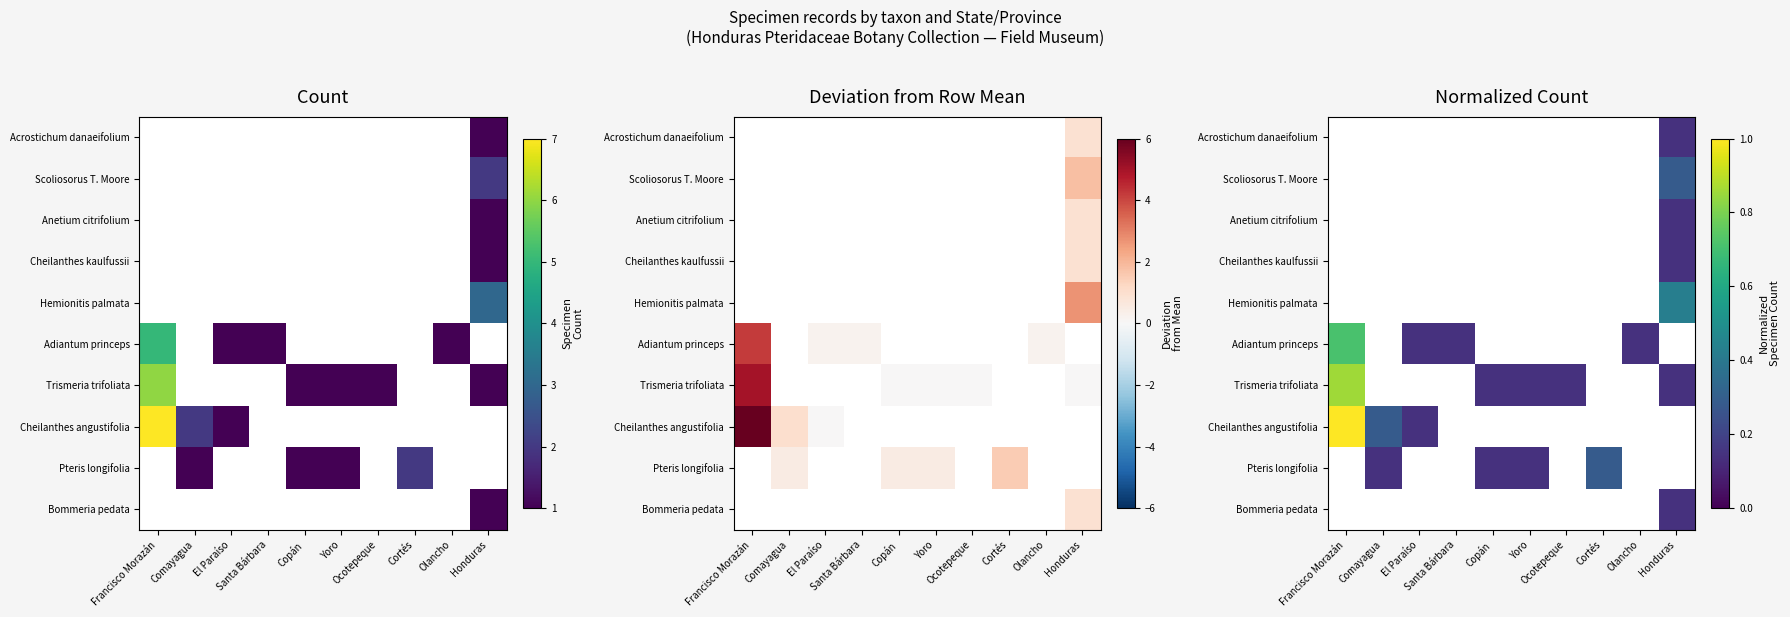

Is the value of Cheilanthes angustifolia at El Paraíso greater than the value of Acrostichum danaeifolium at Honduras?

No